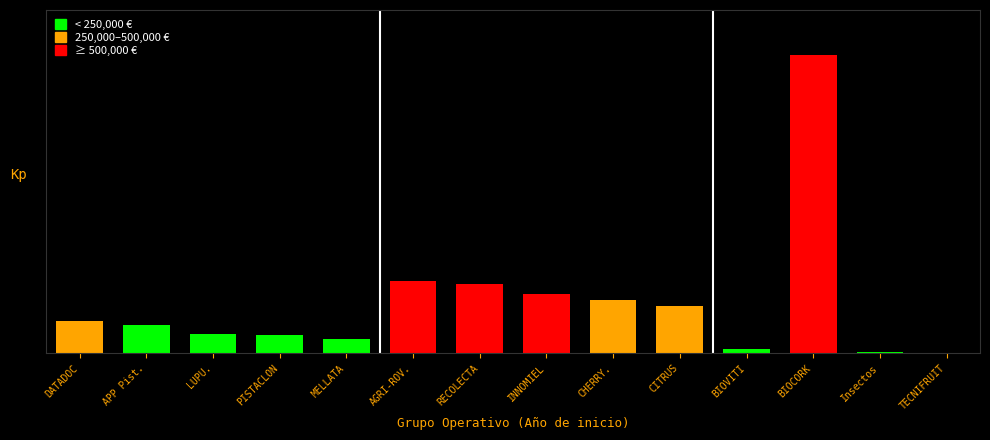

List the labels in order of value, largest first.

BIOCORK, AGRI-ROV., RECOLECTA, INNOMIEL, CHERRY., CITRUS, DATADOC, APP Pist., LUPU., PISTACLON, MELLATA, BIOVITI, Insectos, TECNIFRUIT